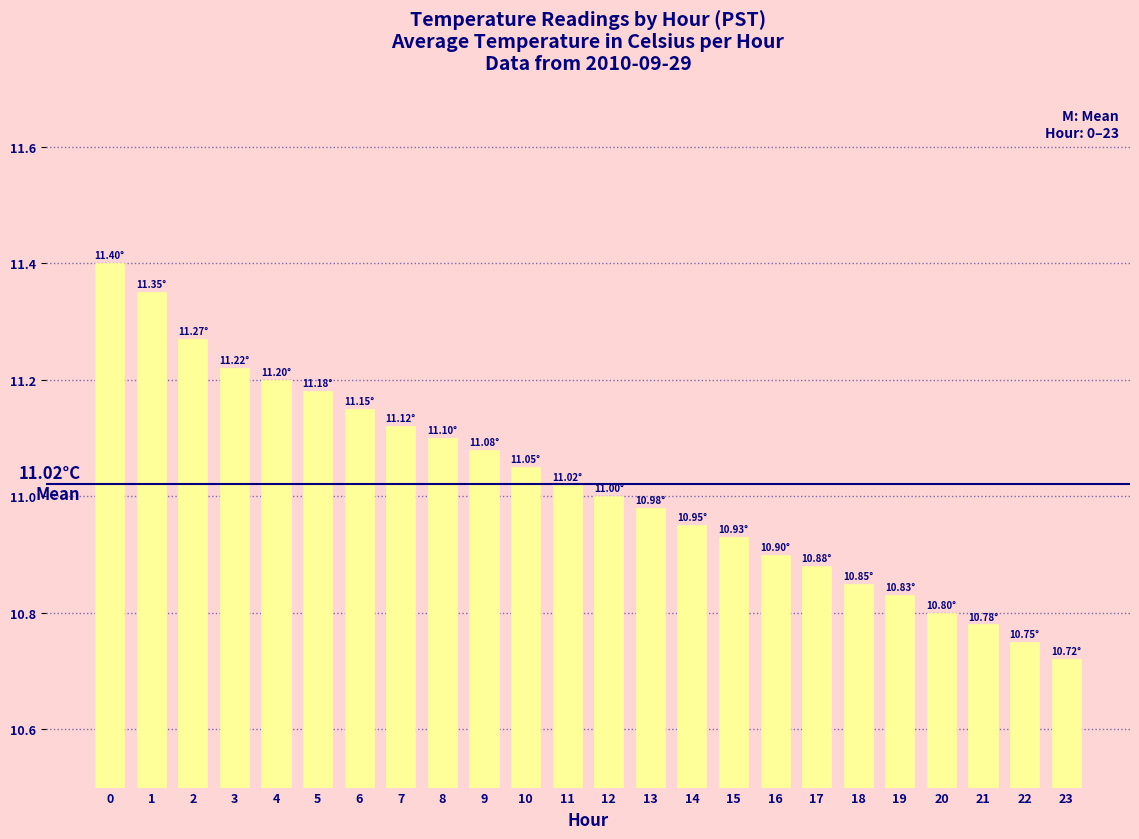

What is the change in value from 18 to 23?

-0.1